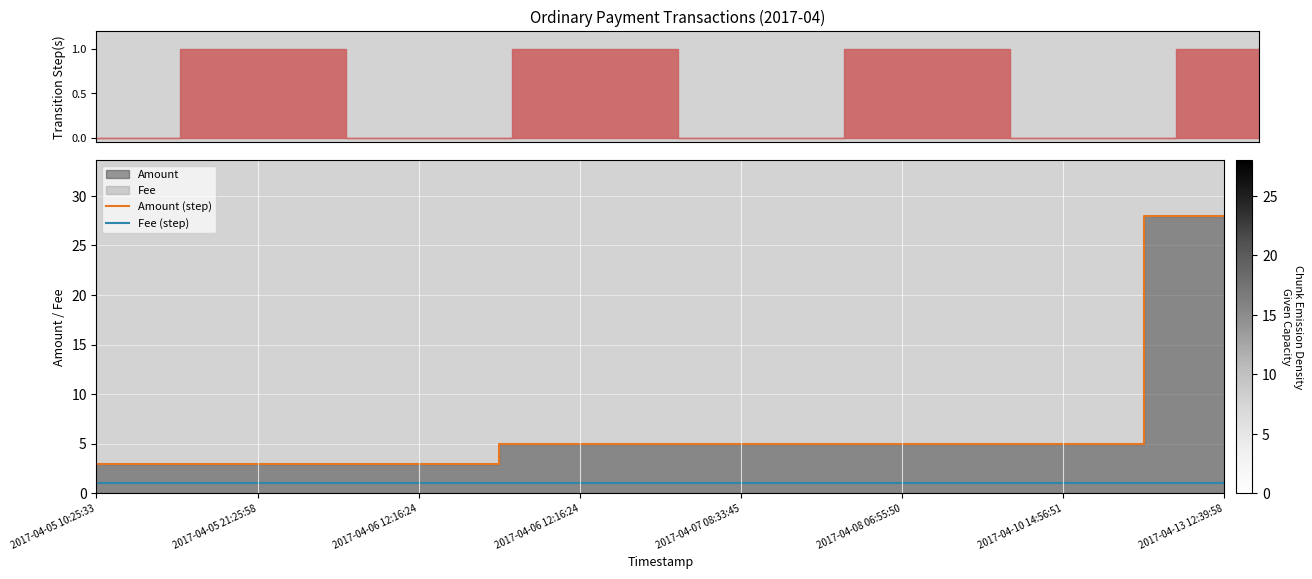

True or false: Fee (step) and Amount (step) intersect in this chart.

False